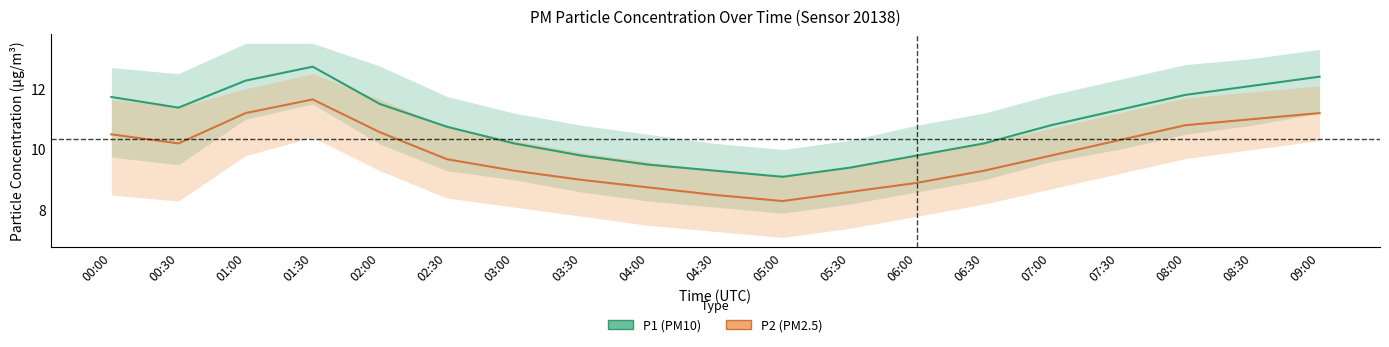

How many lines are shown in the chart?

2